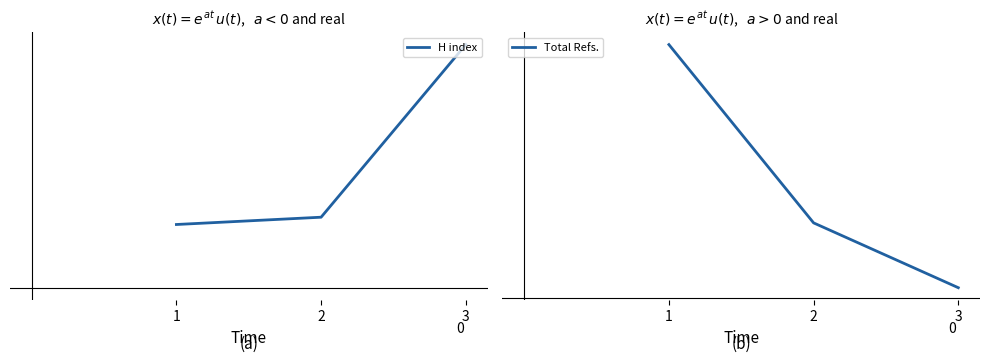

What is the value of the H index point at the 3rd from the left?

26